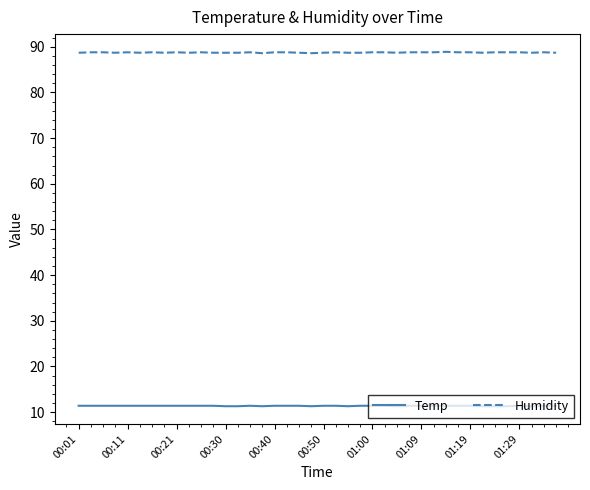

What is the difference between the maximum and minimum values in the Humidity series?

0.3